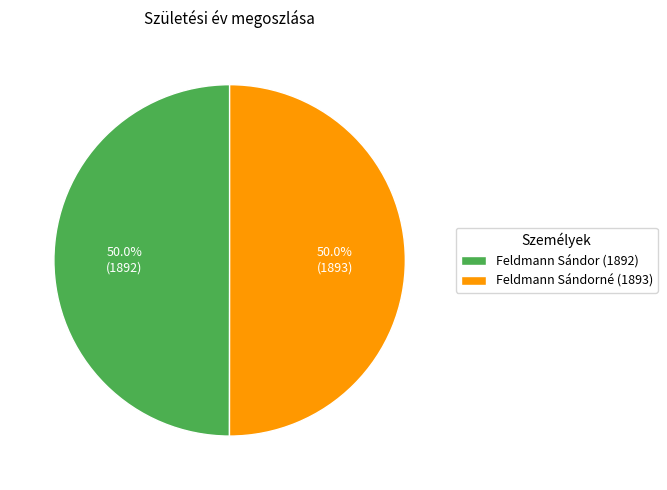

What percentage do Feldmann Sándorné (1893) and Feldmann Sándor (1892) together represent?

100.0%